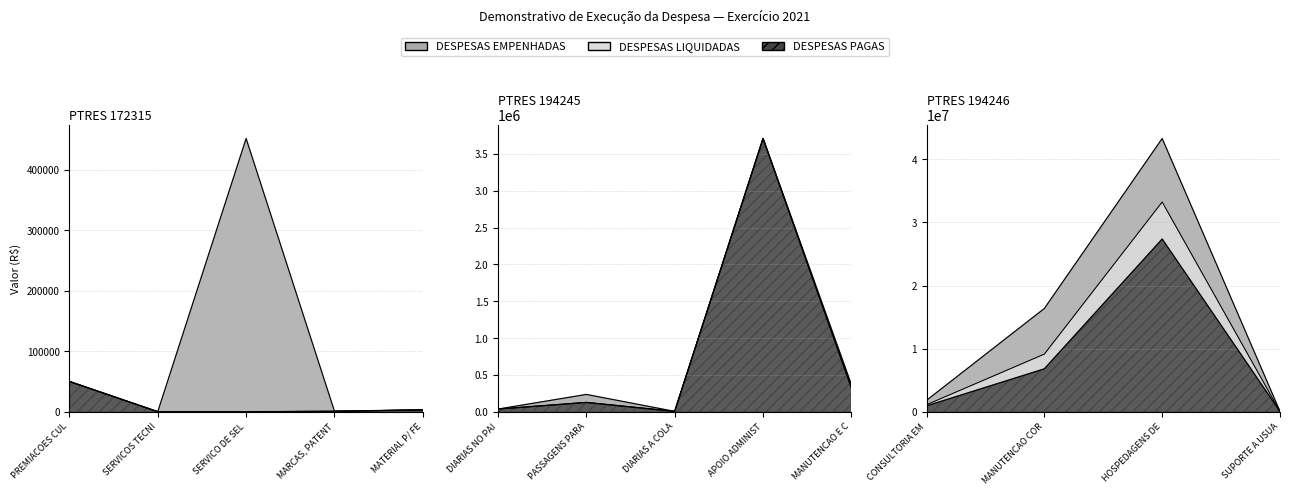

Count the number of data series in this chart.

3